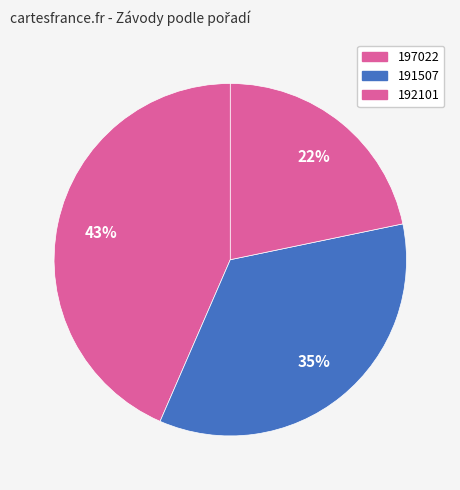

To the nearest percent, what portion does 191507 represent?

35%